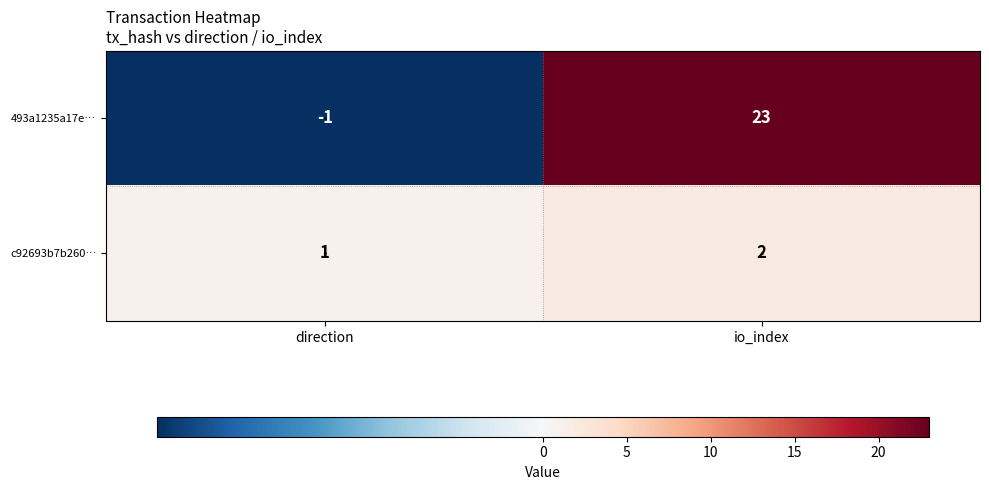

List the series in order of their peak value, highest first.

493a1235a17e…, c92693b7b260…